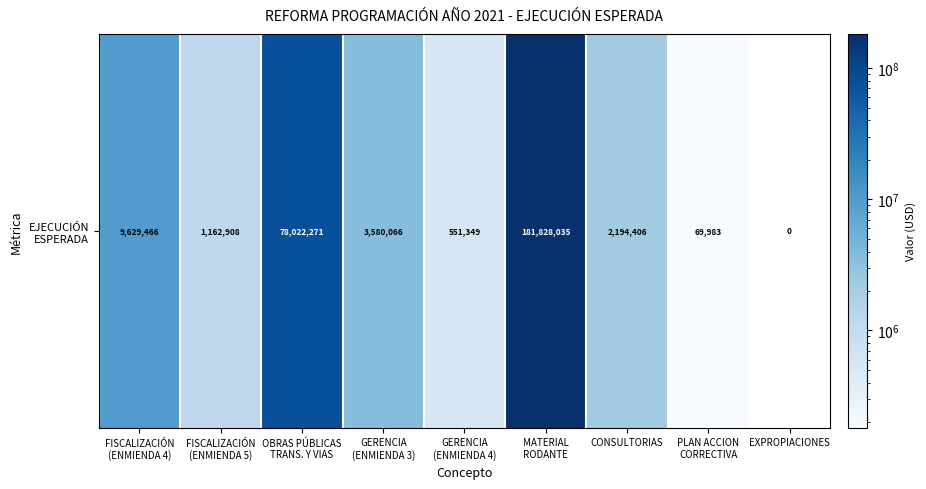

Reading right to left, what are all the values shown in this chart?

0.0	69983.4	2194405.8	181828035.0	551348.8	3580065.8	78022270.9	1162908.0	9629465.9